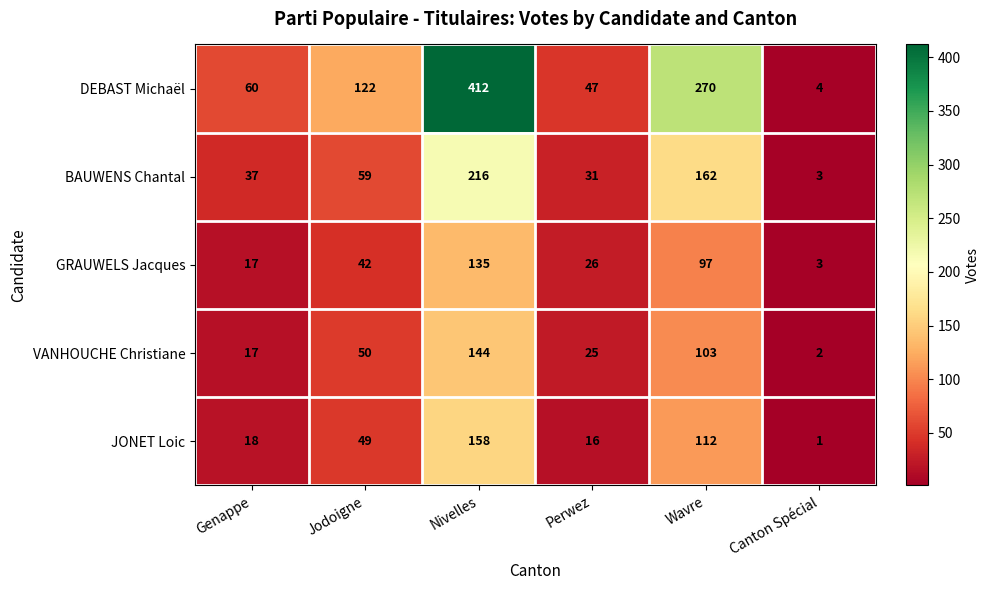

What is the approximate value of GRAUWELS Jacques at Jodoigne?

42